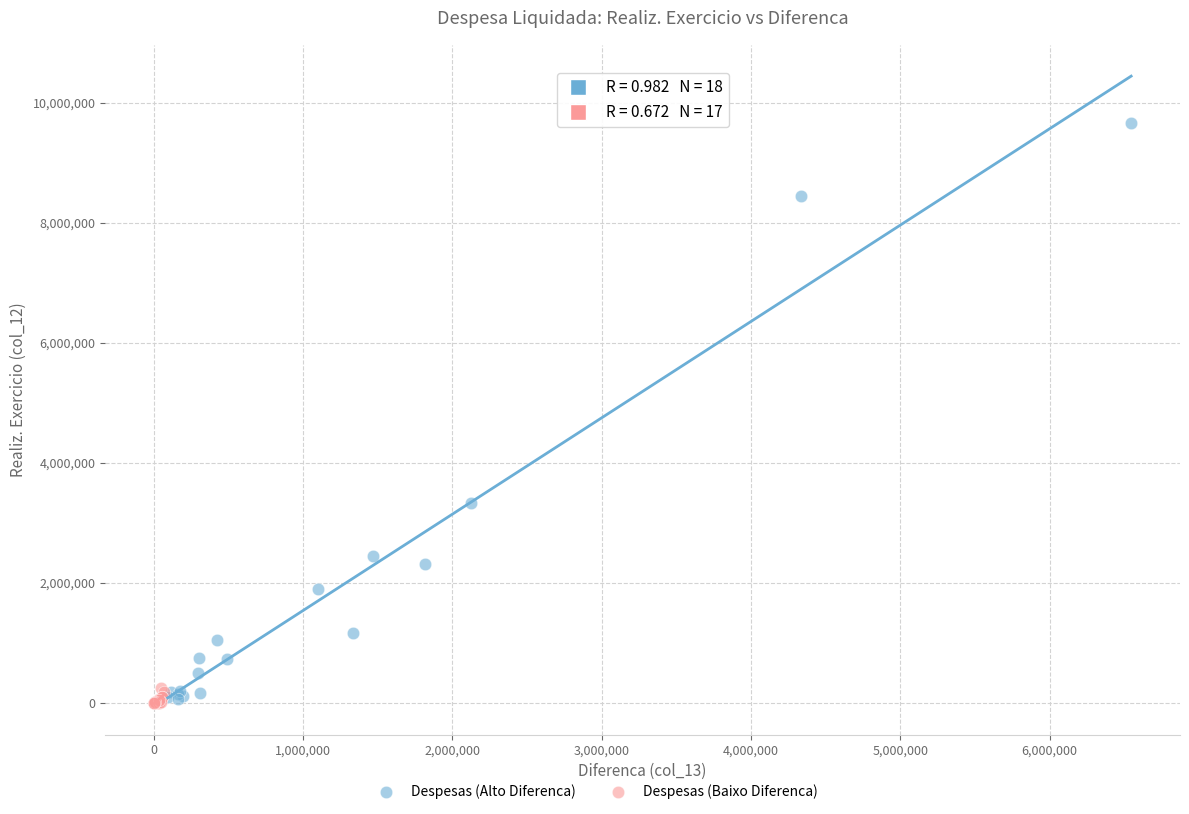

Which series has the widest spread of Y values?

Despesas (Alto Diferenca)